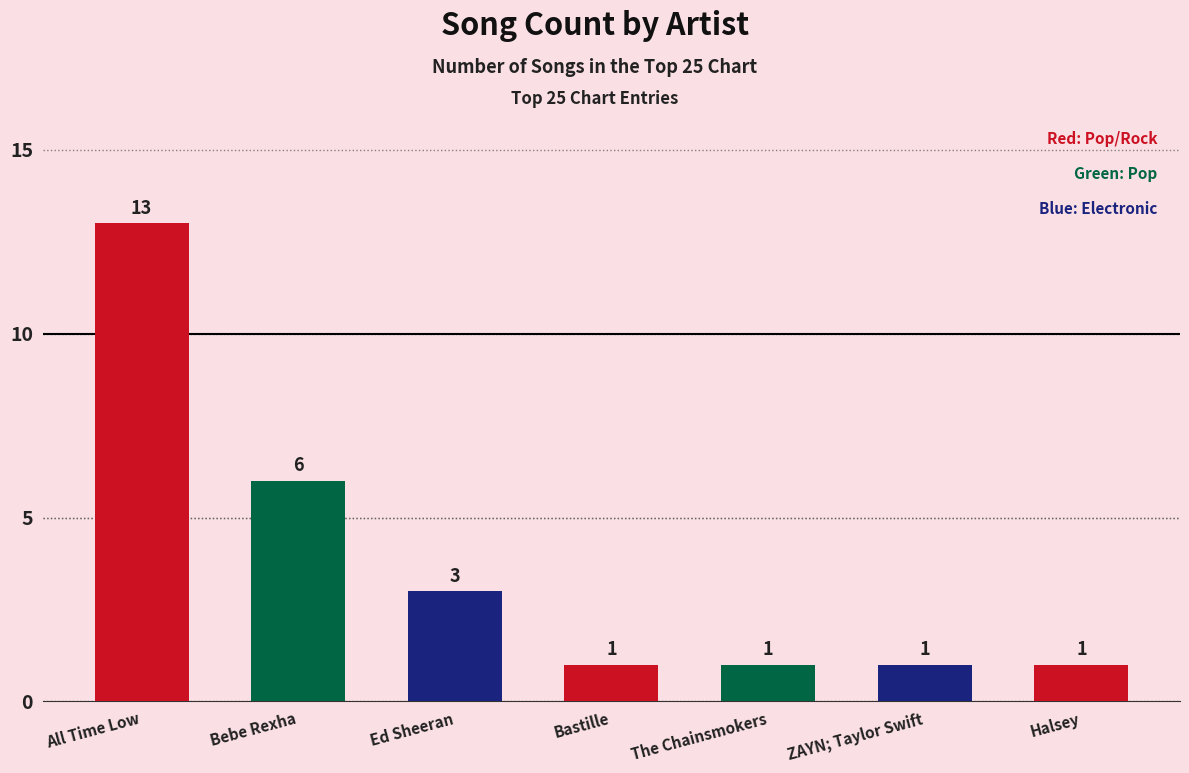

What is the difference between the values at Halsey and All Time Low?

12